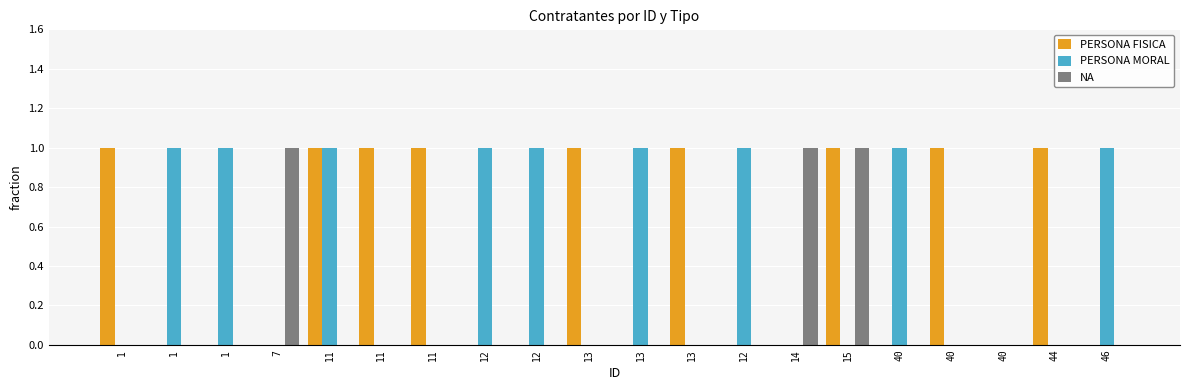

What is the label of the 17th bar from the right?

7